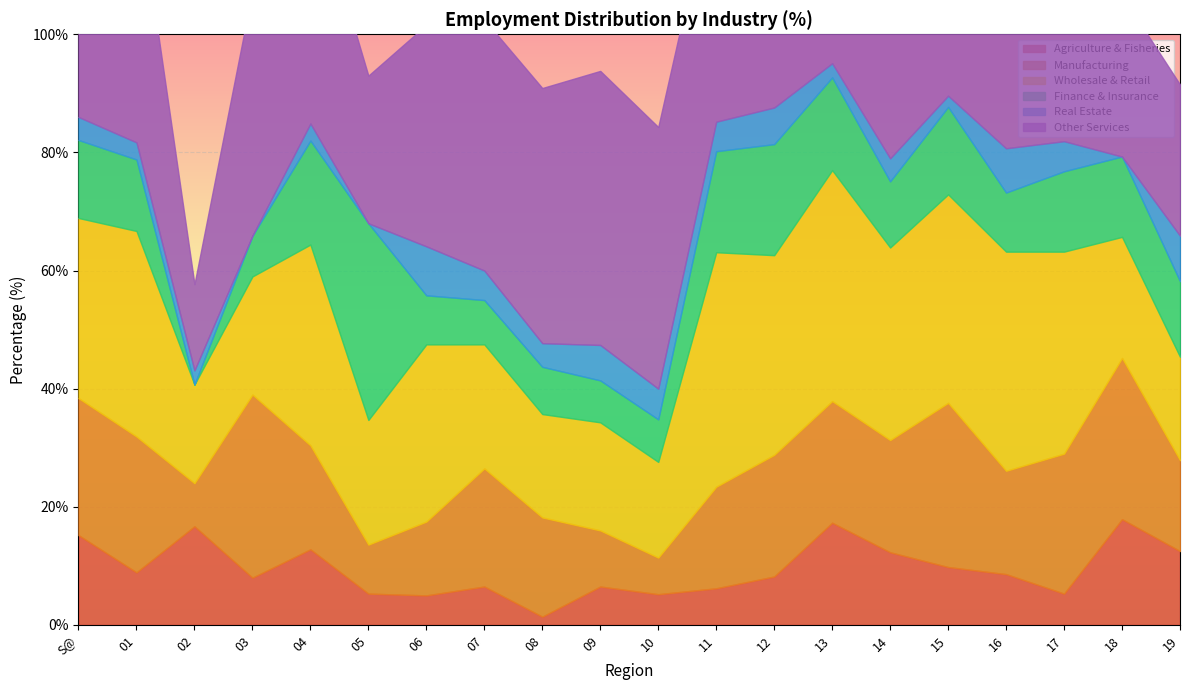

Which series changed the most between 11 and 18?

Wholesale & Retail